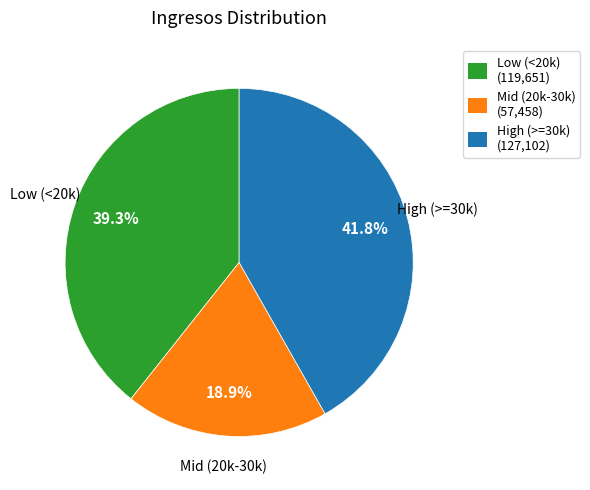

Which slice is the smallest?

Mid (20k-30k) (57,458)